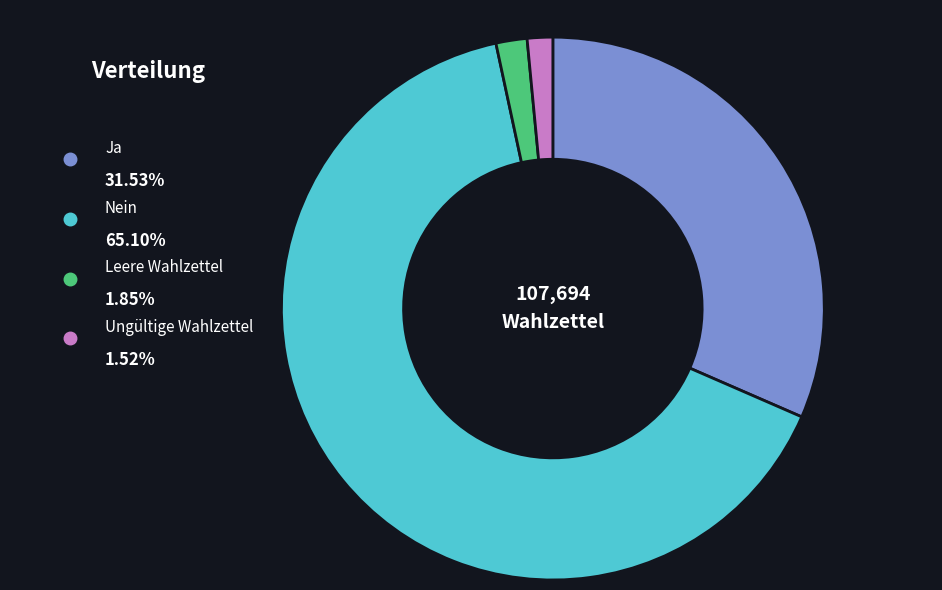

Which category has the smallest portion of the pie?

Ungültige Wahlzettel